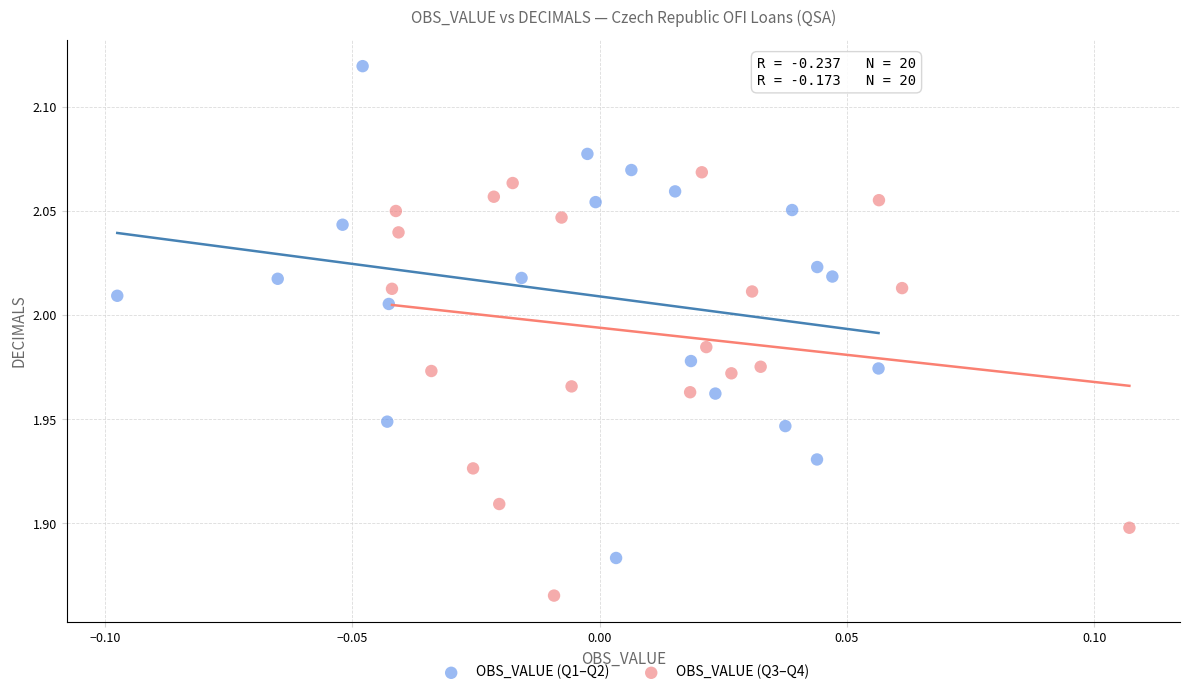

Which series reaches the minimum Y coordinate?

OBS_VALUE (Q3–Q4)